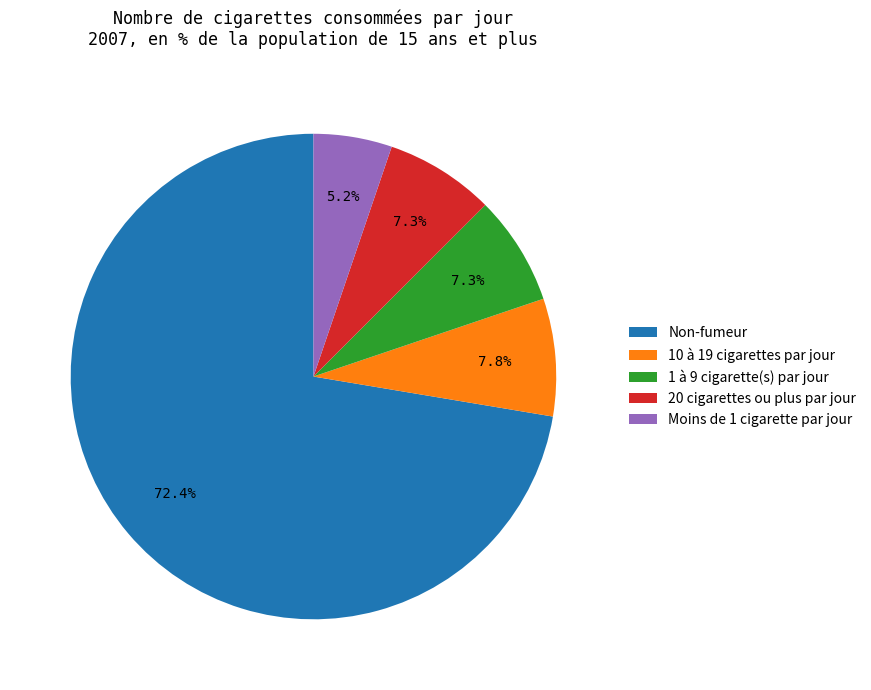

Is it true that 20 cigarettes ou plus par jour is 7% of the pie?

True